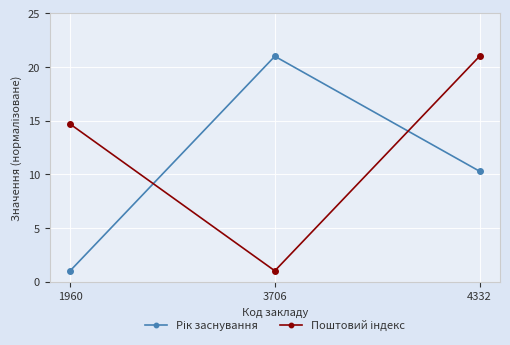

What is the difference between the highest and lowest values at 3706?

20.0